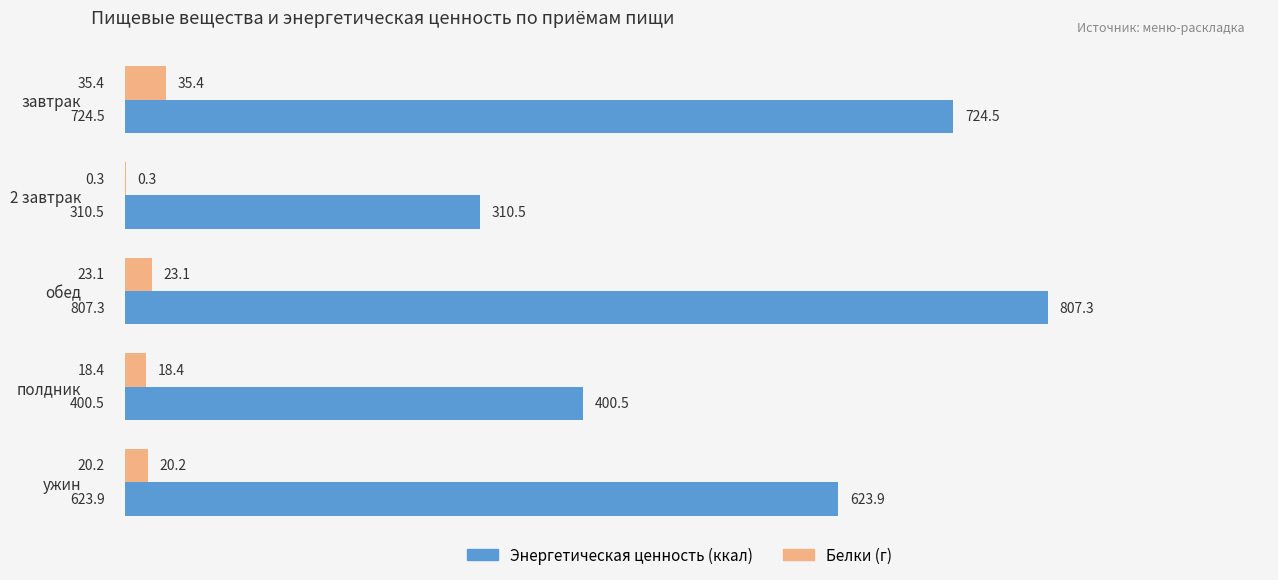

The Энергетическая ценность (ккал) series shows 459.5 at обед. True or false?

False